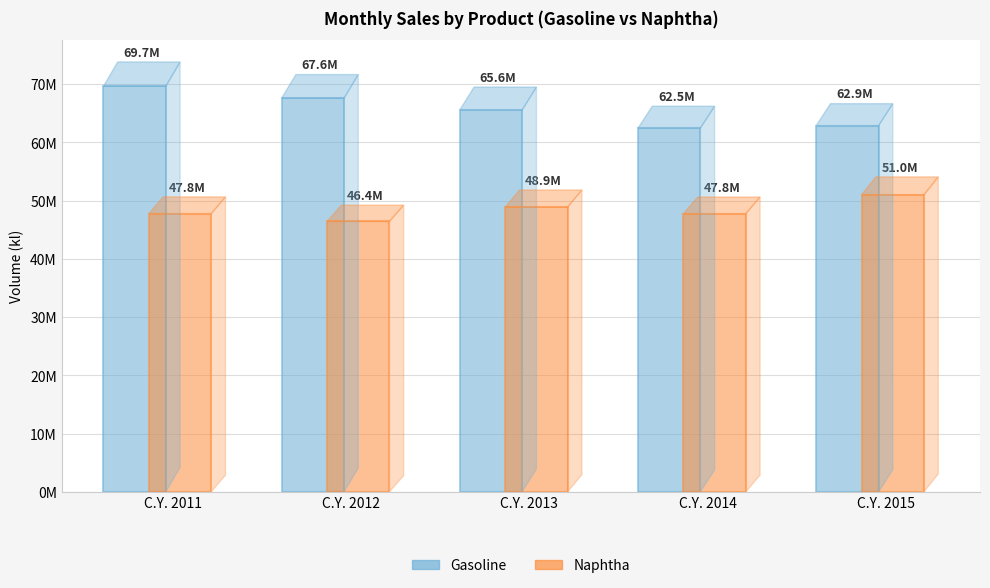

List the series in order of their overall mean, lowest first.

Naphtha, Gasoline